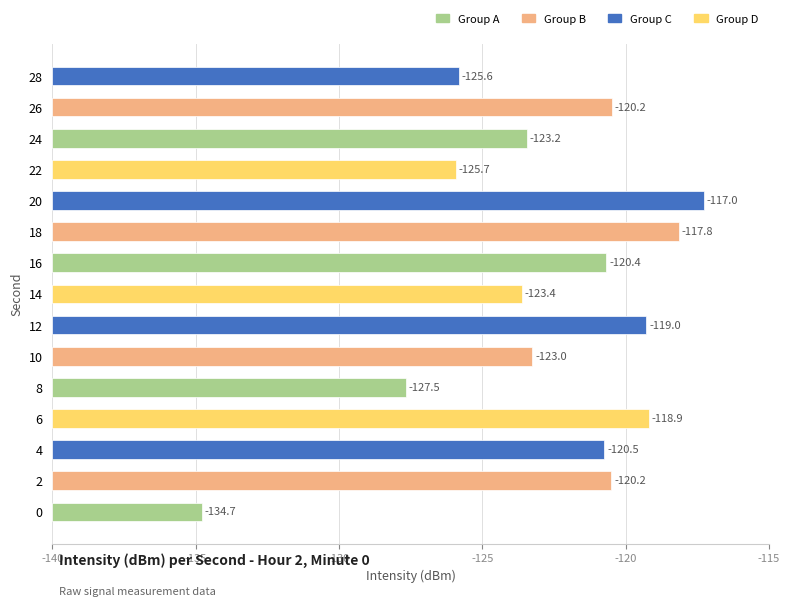

What is the ratio of the value at 18 to the value at 12?

1.1